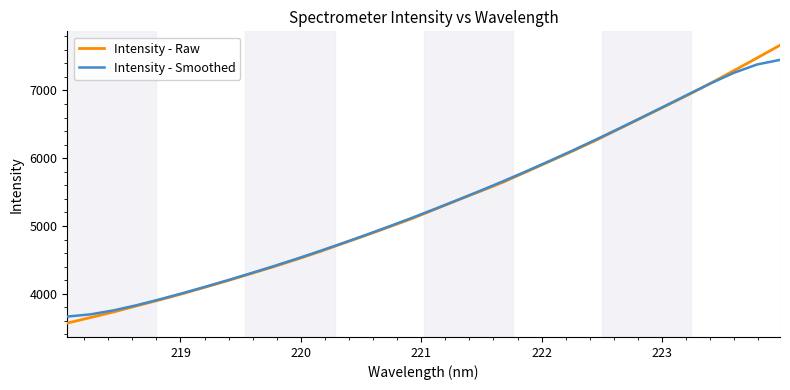

Rank the series by their maximum value, from lowest to highest.

Intensity - Smoothed, Intensity - Raw